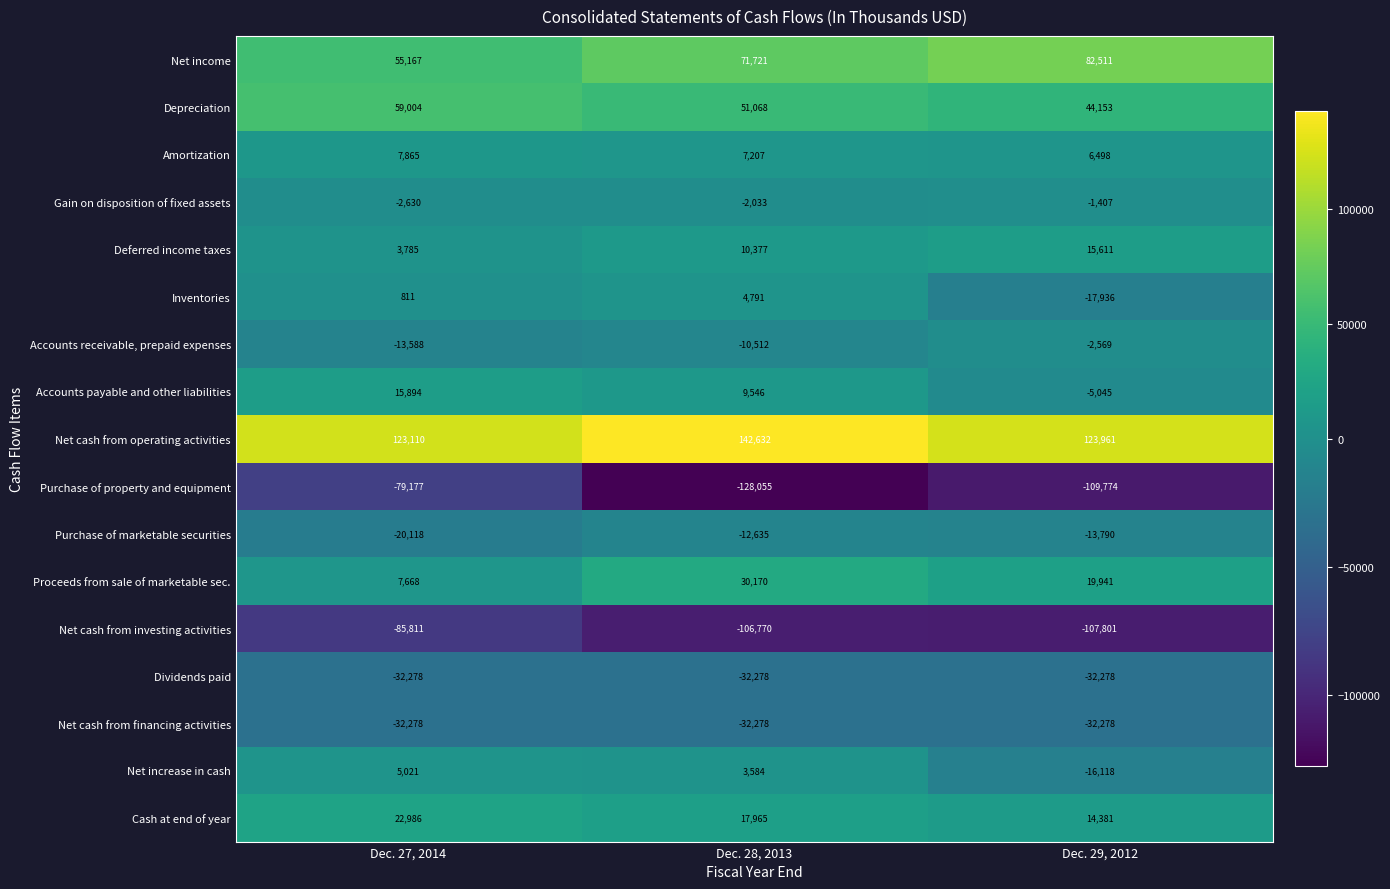

What is the difference between the Accounts receivable, prepaid expenses values at Dec. 29, 2012 and Dec. 27, 2014?

11019